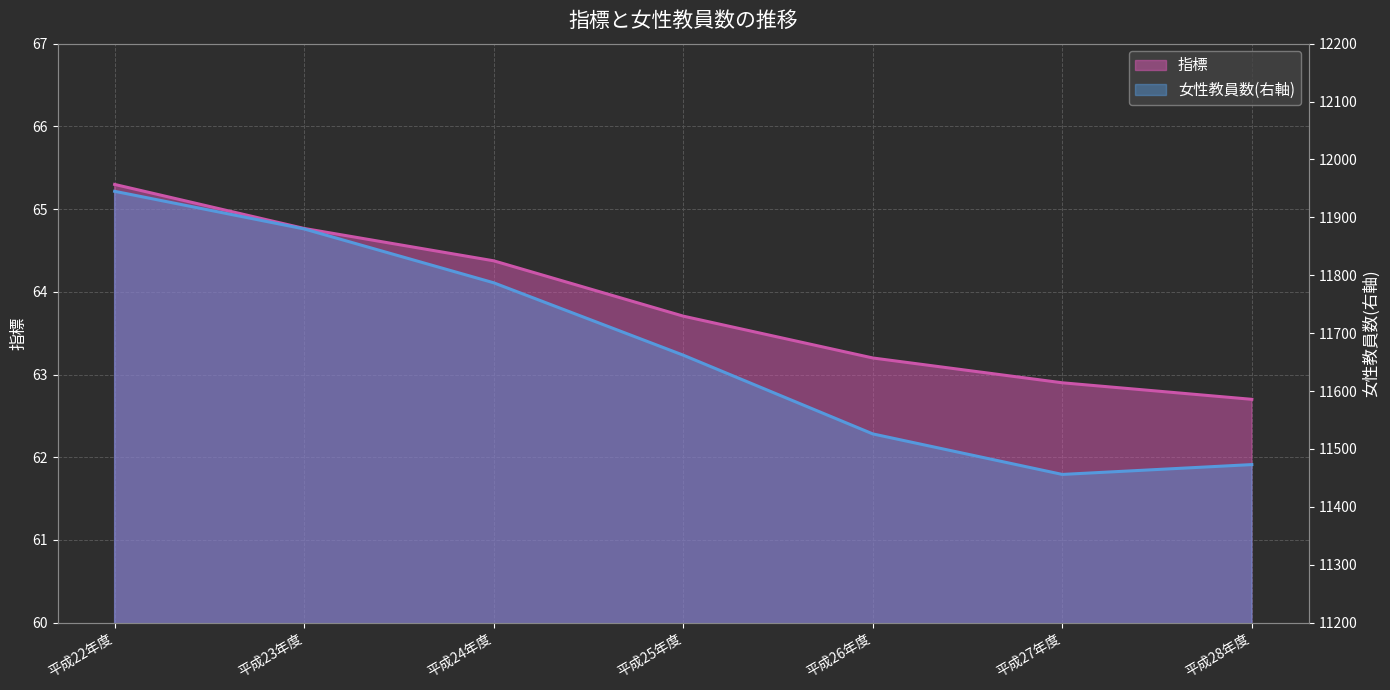

The 指標 series shows 63.2 at 平成26年度. True or false?

True